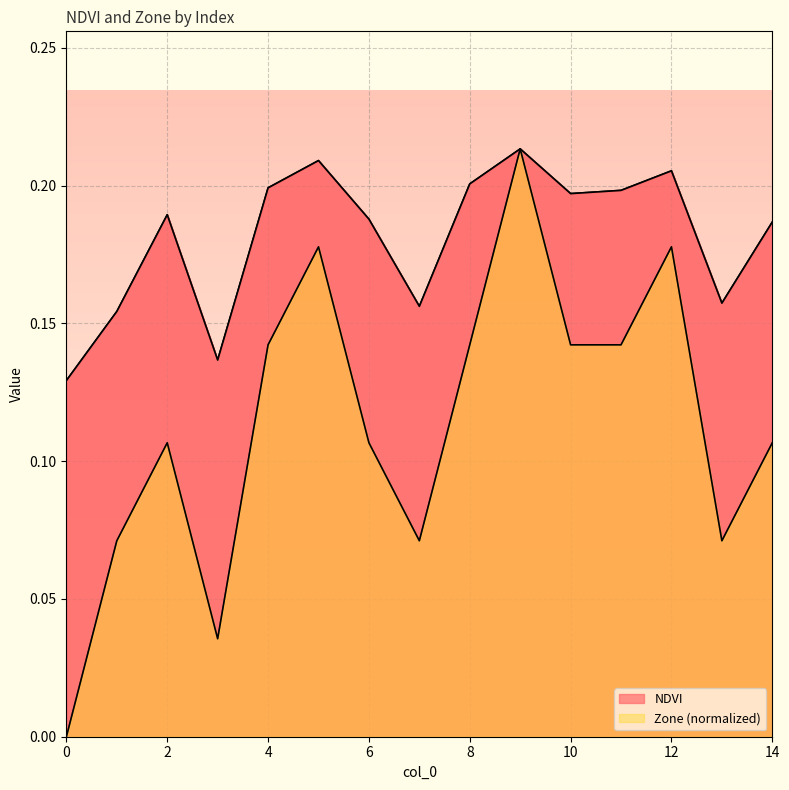

Which has a higher value, 10 or 2?

10